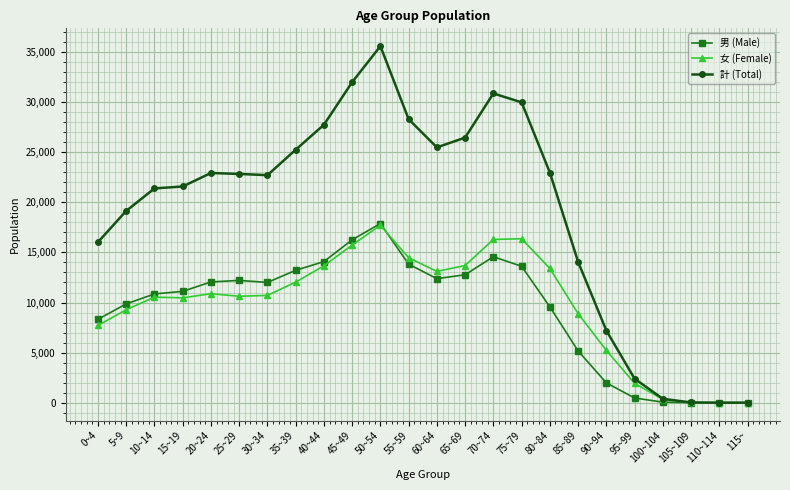

At 70~74, list the series in order from largest to smallest.

計 (Total), 女 (Female), 男 (Male)